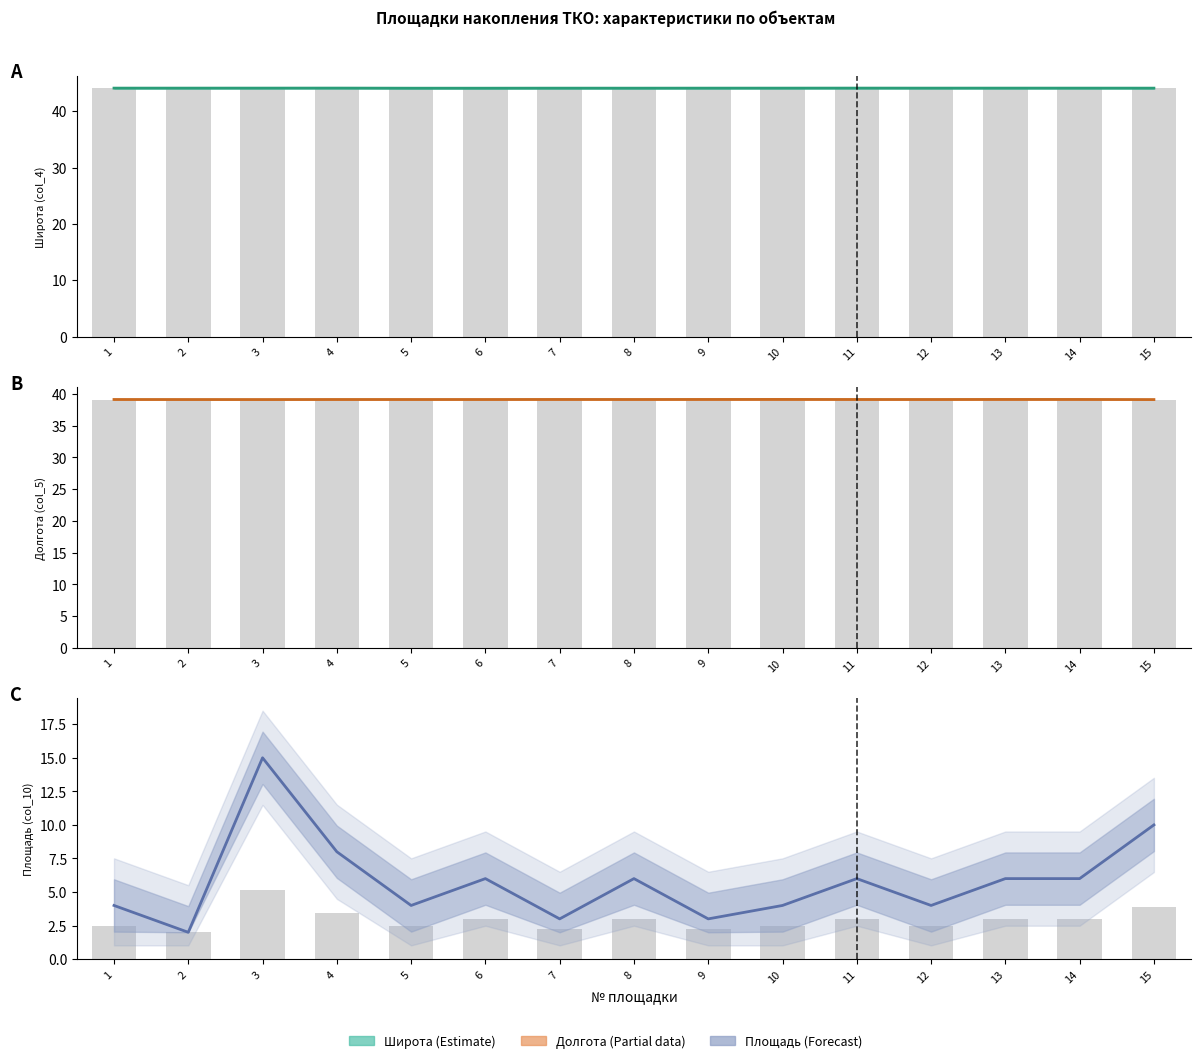

How many distinct data groups are displayed?

3